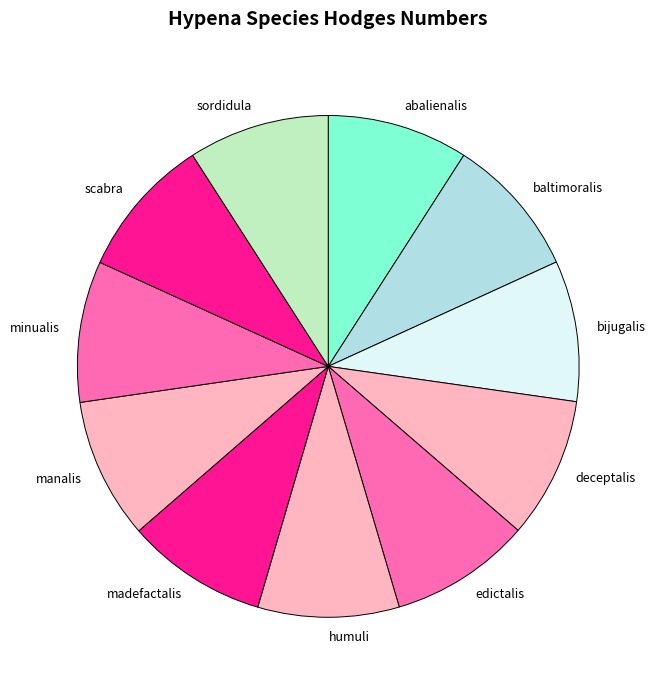

True or false: bijugalis accounts for 18% of the total.

False